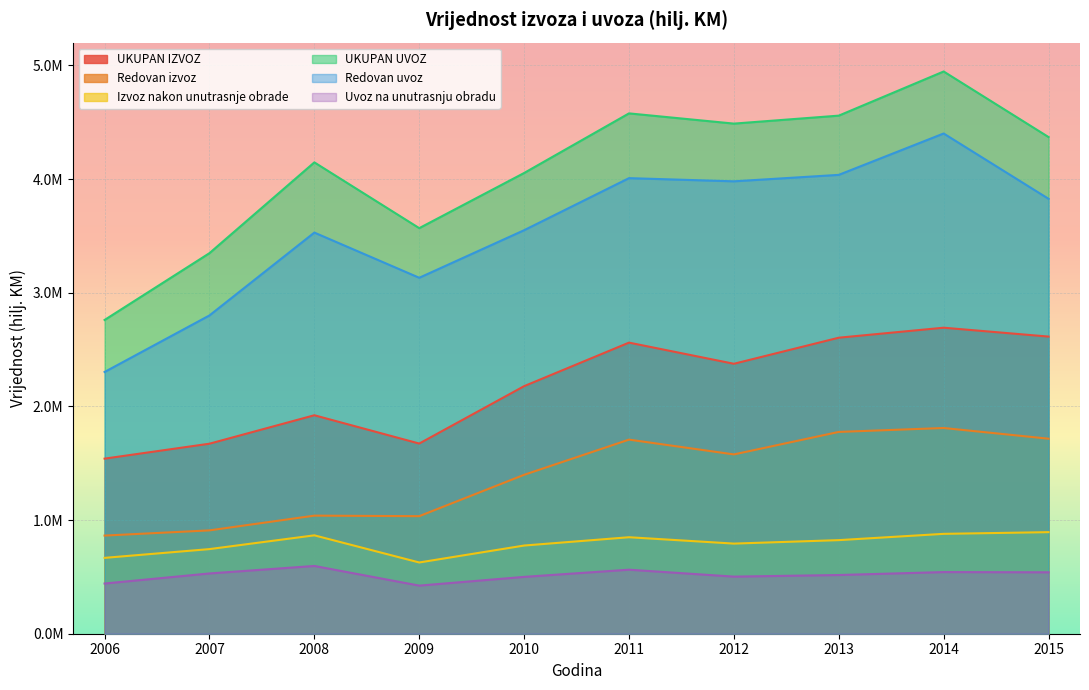

Which label corresponds to the largest value in the chart?

2014